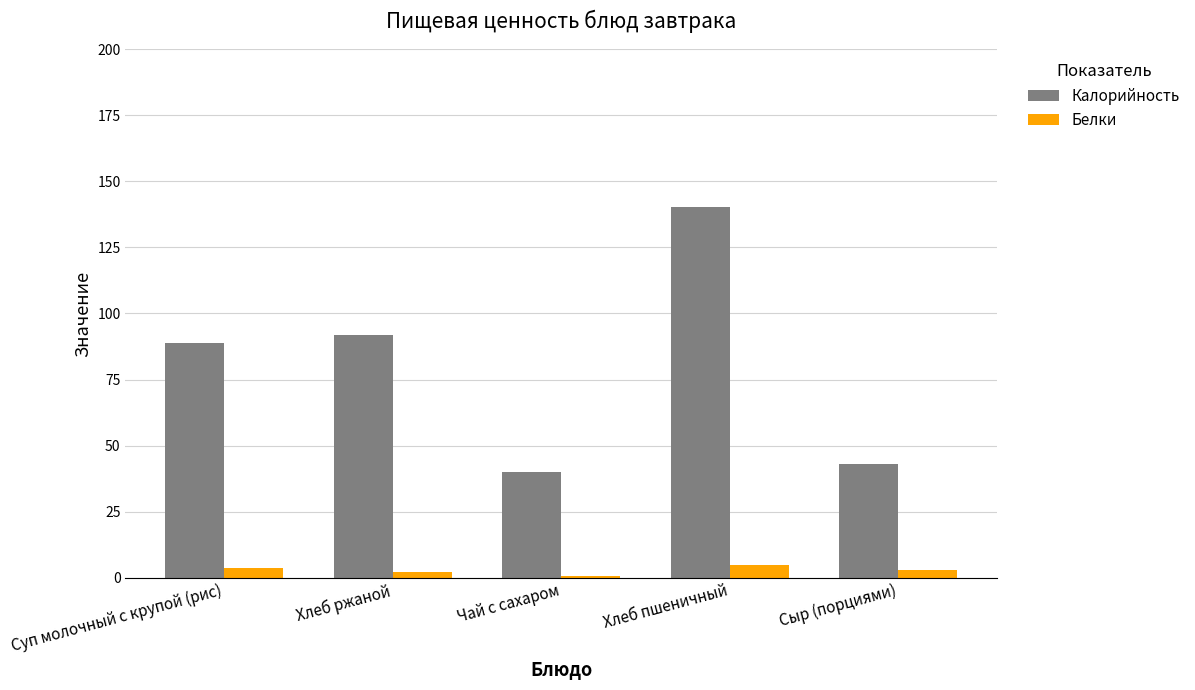

True or false: Калорийность has a value of 64.1 at Хлеб ржаной.

False